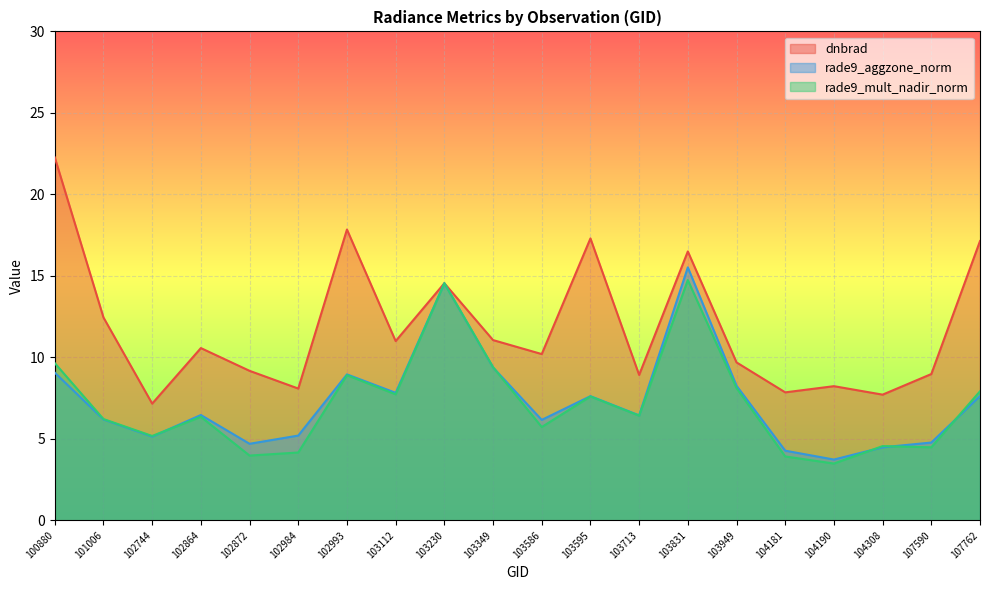

How many lines are shown in the chart?

3